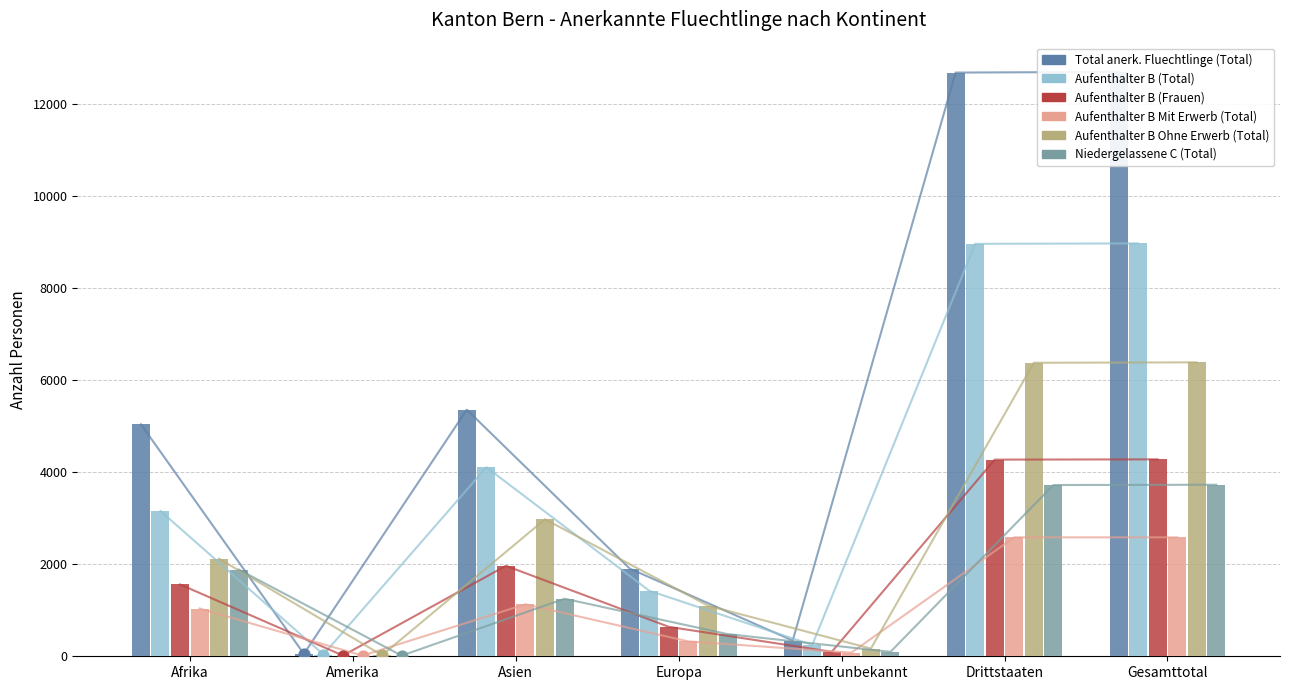

Which series reaches the minimum Y coordinate?

Niedergelassene C (Total)